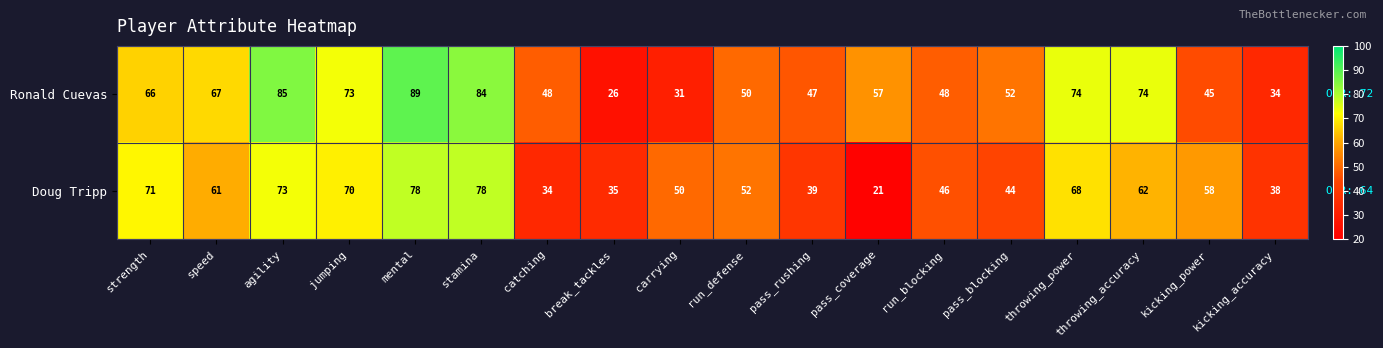

Which series has the widest spread of values?

Ronald Cuevas